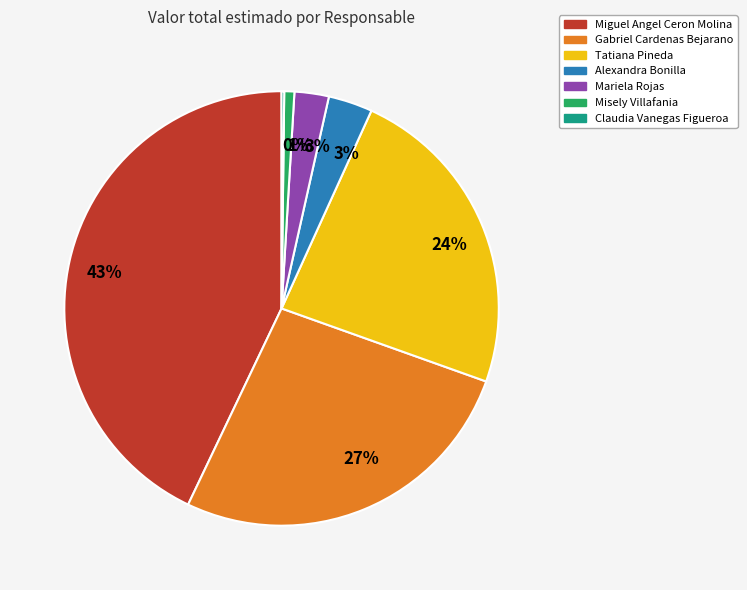

To the nearest percent, what is the average slice percentage?

14%